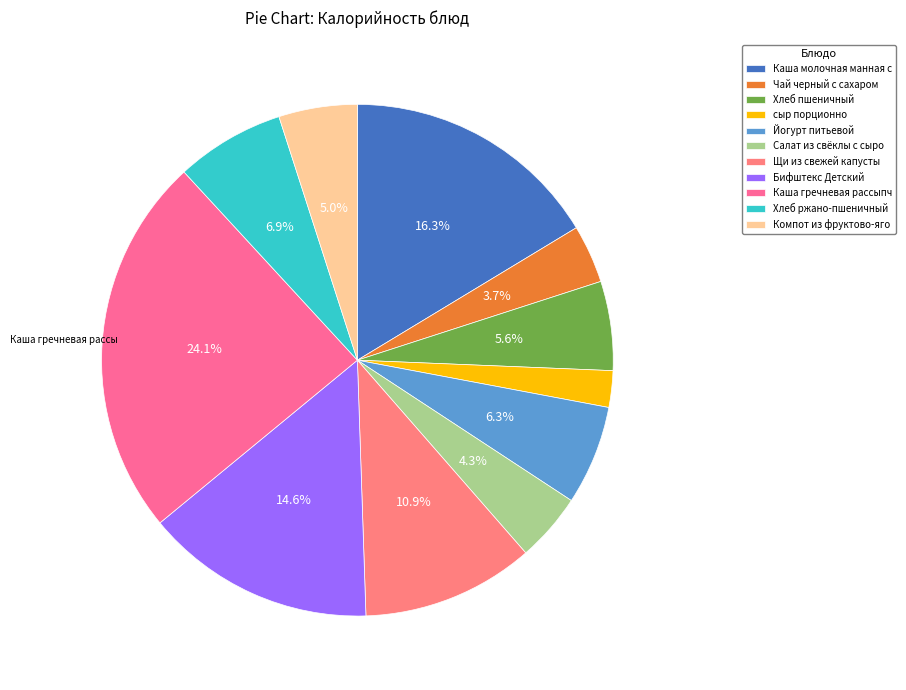

What is the largest slice in the pie chart?

Каша гречневая рассыпч